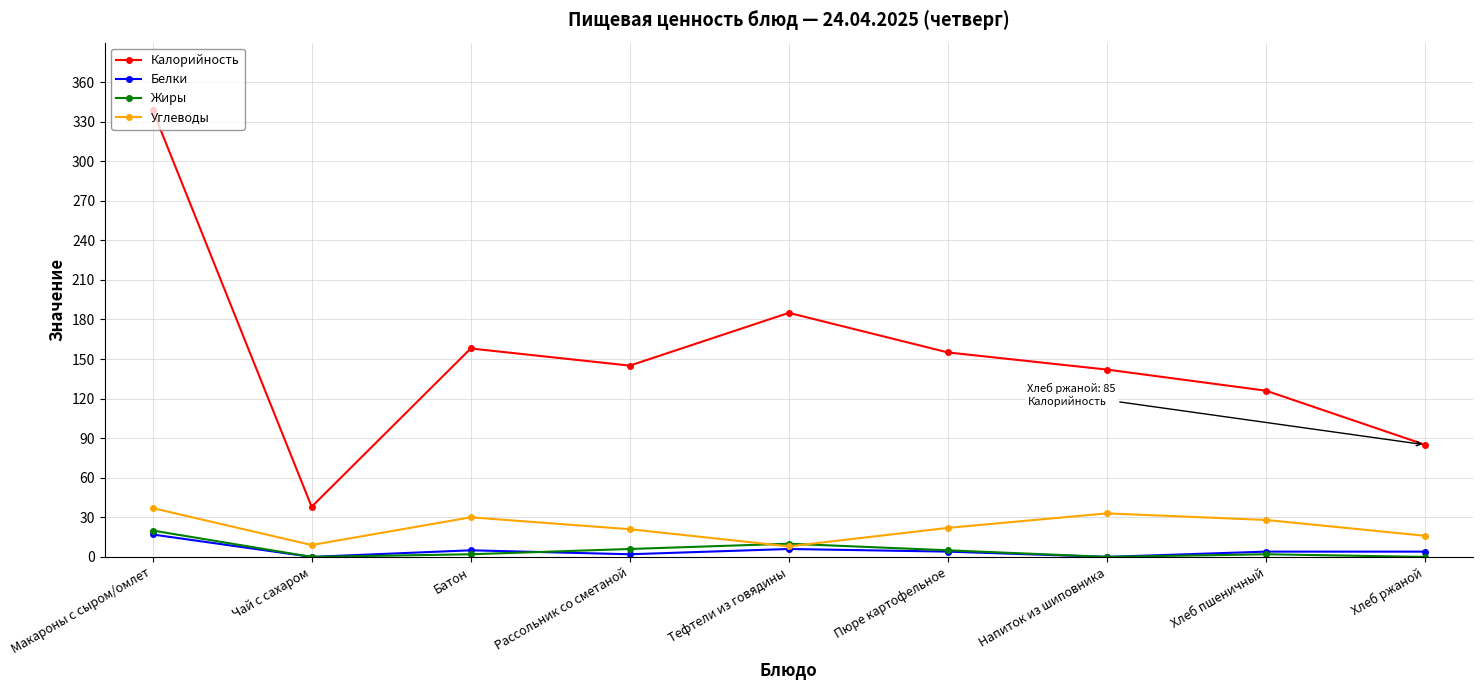

What is the difference between the maximum and minimum values in the Углеводы series?

29